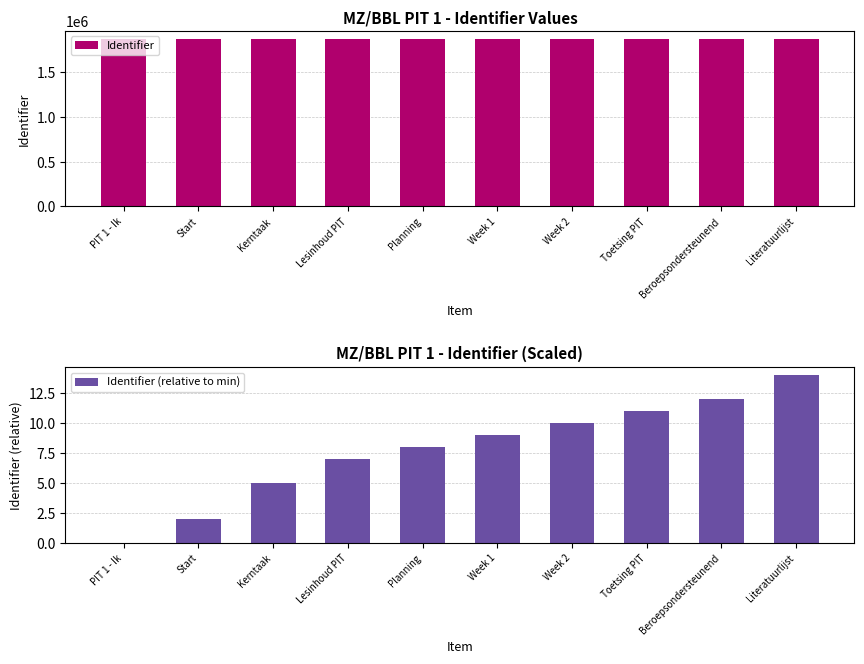

How many distinct data groups are displayed?

2